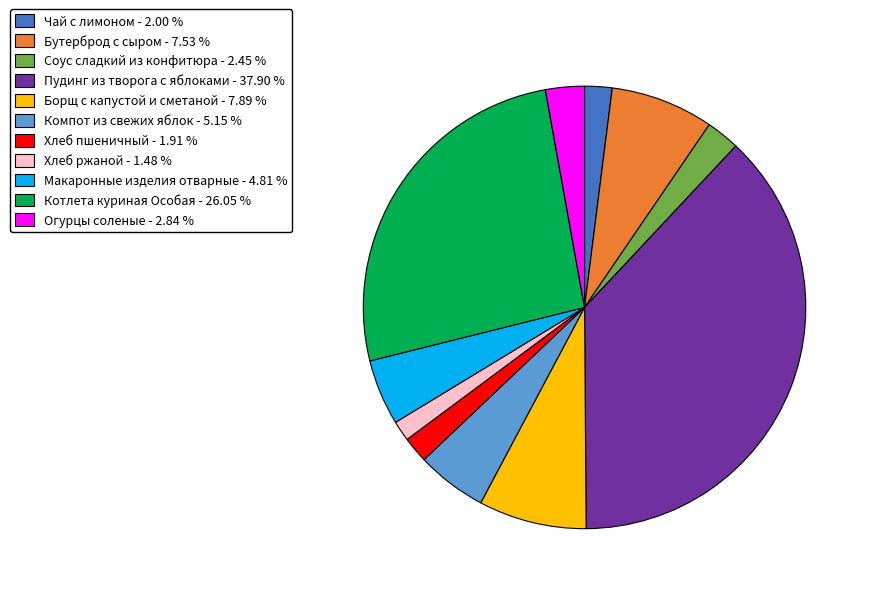

Combined, do Пудинг из творога с яблоками and Хлеб ржаной account for over 50%?

No